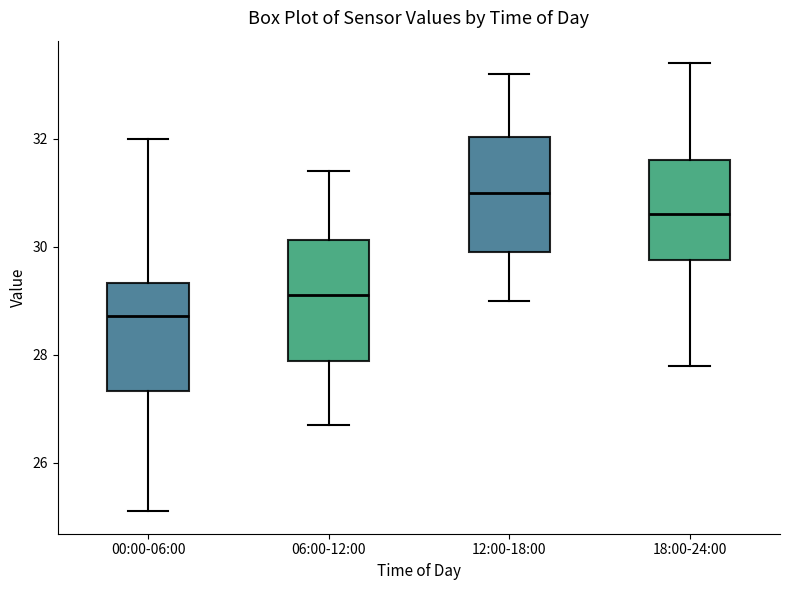

Reading left to right, transcribe this box plot: for each box, give where its median line is, the range the box spans, and where its two whiskers end, as read against the y-axis. The values are not printed on the chart, so give them approximately, as read against the axis.

00:00-06:00: median 28.8, box 27.4 to 29.4, whiskers 25.2 to 32.0
06:00-12:00: median 29.2, box 27.8 to 30.2, whiskers 26.8 to 31.4
12:00-18:00: median 31.0, box 30.0 to 32.0, whiskers 29.0 to 33.2
18:00-24:00: median 30.6, box 29.8 to 31.6, whiskers 27.8 to 33.4